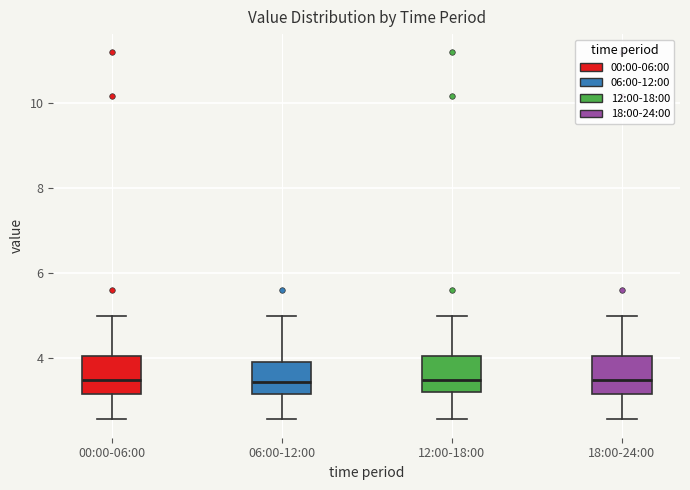

Where is the lower edge of the box for 00:00-06:00 on the y-axis? The values are not printed on the chart, so give them approximately, as read against the axis.

3.2